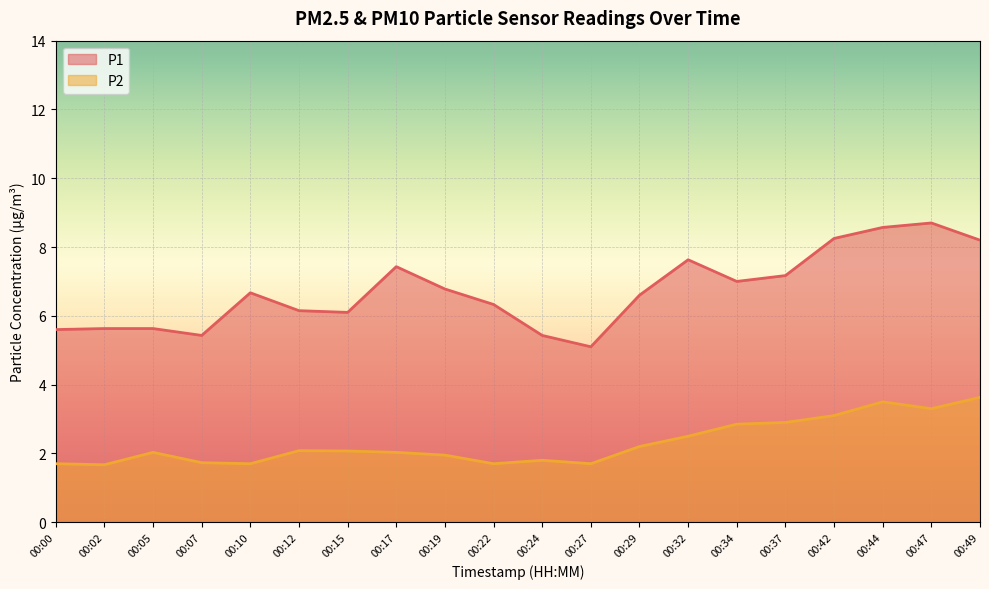

Reading right to left, list all the values displayed in this chart.

P1: 00:49=8.2	00:47=8.7	00:44=8.6	00:42=8.2	00:37=7.2	00:34=7.0	00:32=7.6	00:29=6.6	00:27=5.1	00:24=5.4	00:22=6.3	00:19=6.8	00:17=7.4	00:15=6.1	00:12=6.2	00:10=6.7	00:07=5.4	00:05=5.6	00:02=5.6	00:00=5.6
P2: 00:49=3.6	00:47=3.3	00:44=3.5	00:42=3.1	00:37=2.9	00:34=2.9	00:32=2.5	00:29=2.2	00:27=1.7	00:24=1.8	00:22=1.7	00:19=1.9	00:17=2.0	00:15=2.1	00:12=2.1	00:10=1.7	00:07=1.7	00:05=2.0	00:02=1.7	00:00=1.7